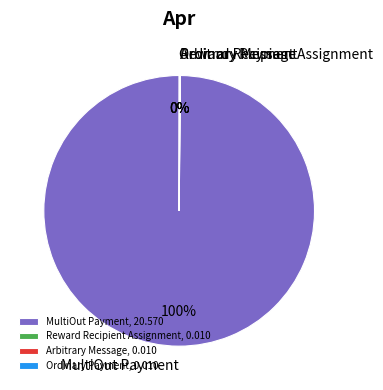

To the nearest percent, what is the average slice percentage?

25%